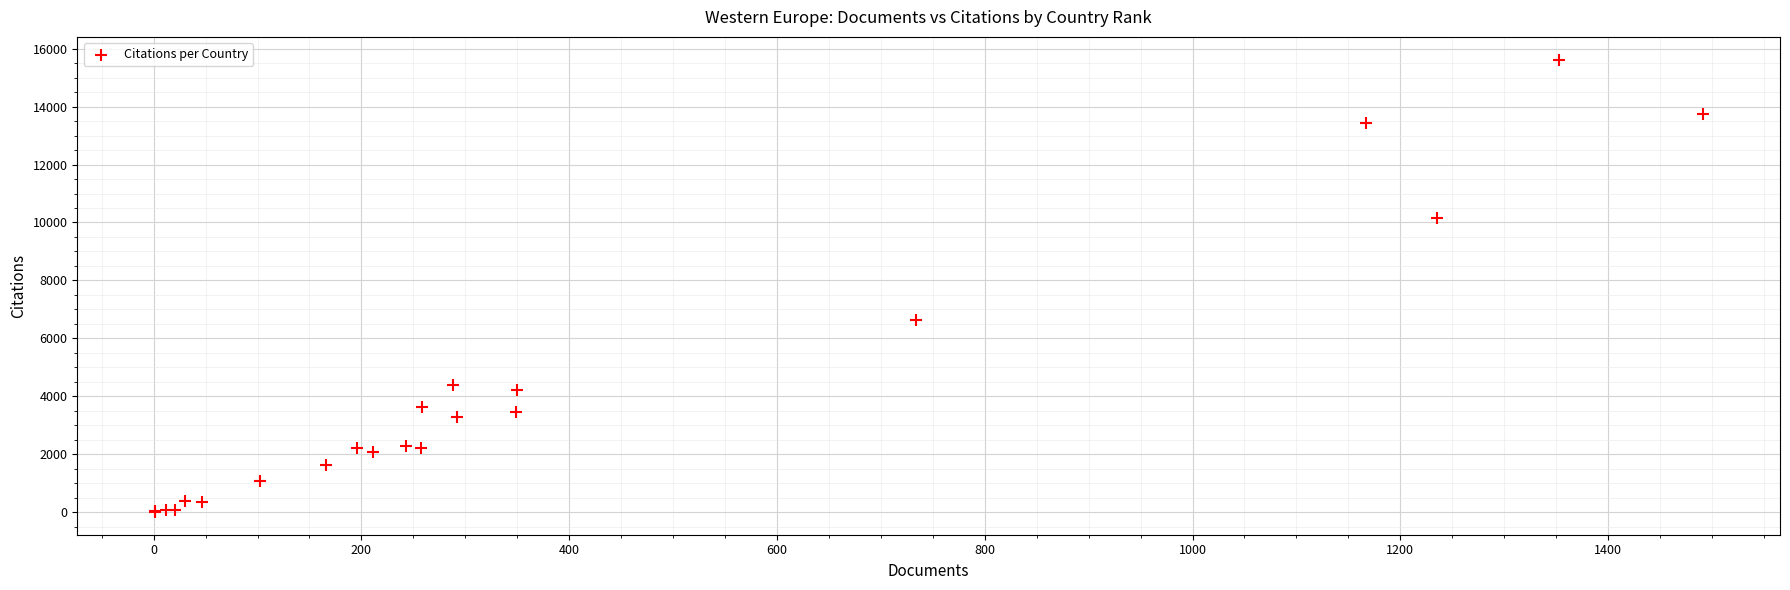

What Y value in the scatter plot is closest to 7814?

6617